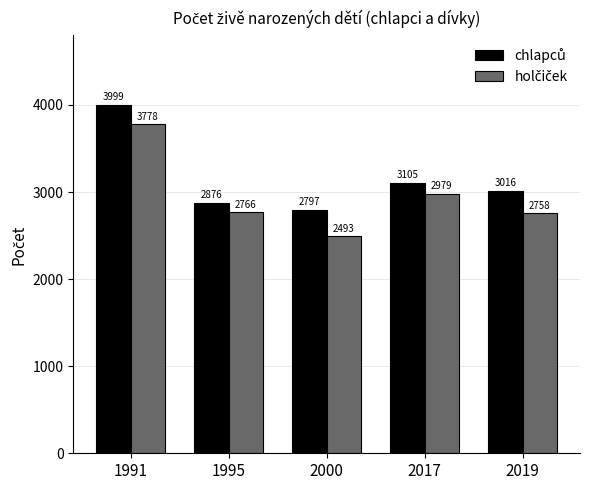

What is the greatest value displayed?

3999